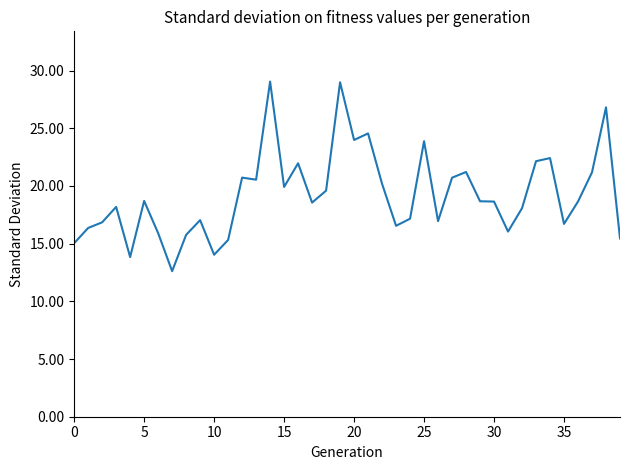

How many lines are shown in the chart?

1